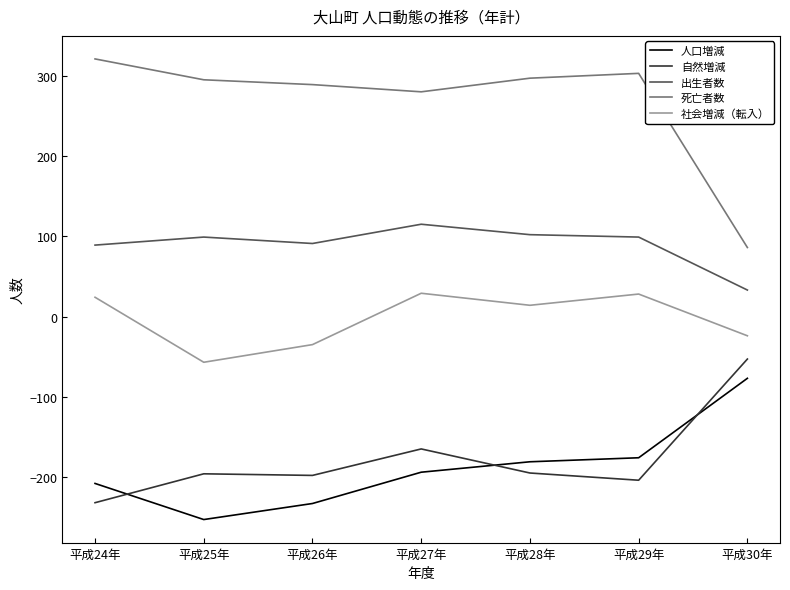

Is it true that 死亡者数 equals 86 at 平成30年?

True